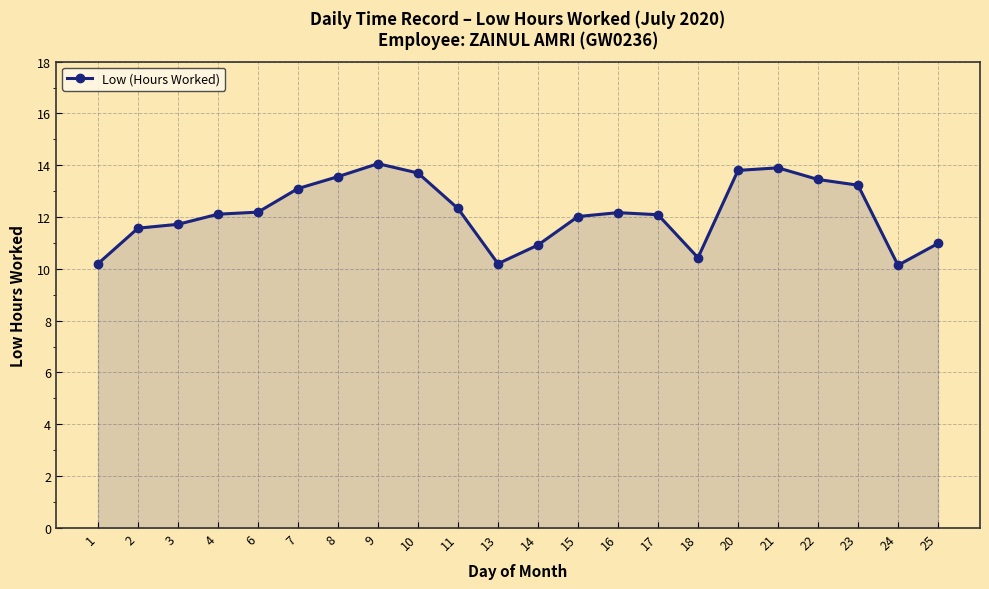

What is the value of the 10th point from the left?

12.3